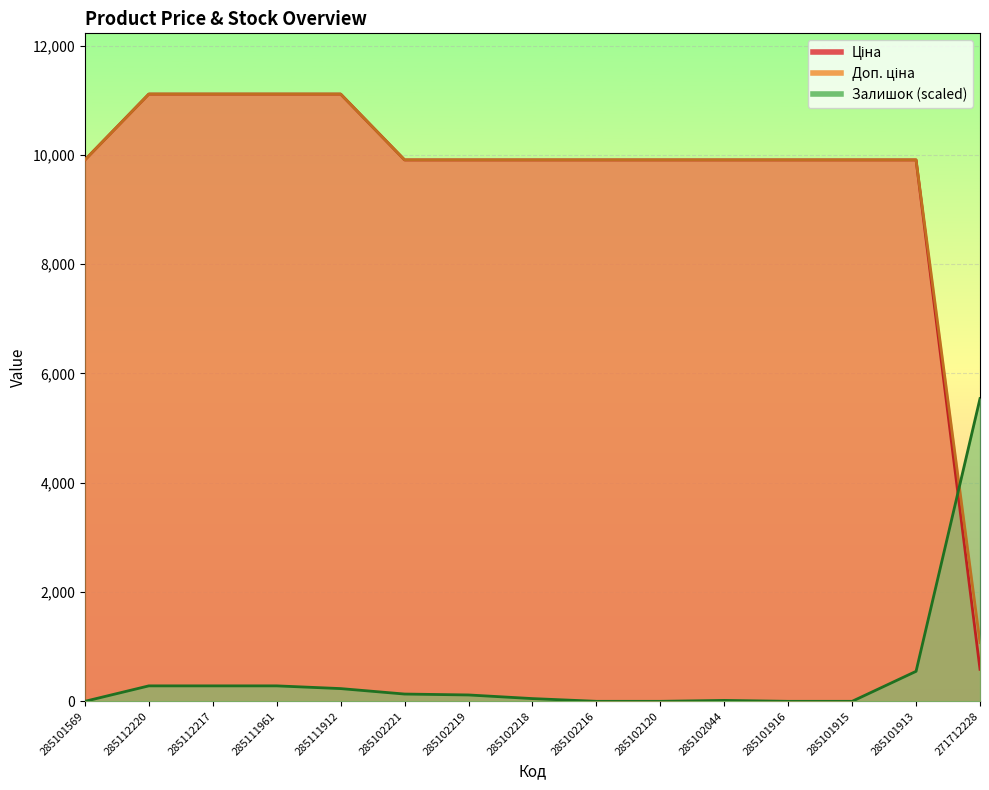

Which series has the largest total across all categories?

Доп. ціна